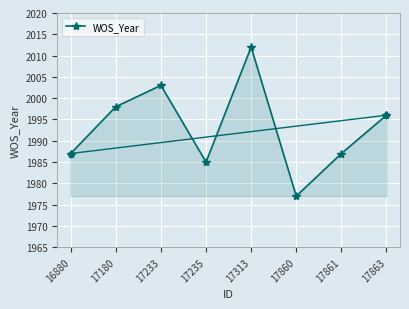

How many lines are shown in the chart?

1